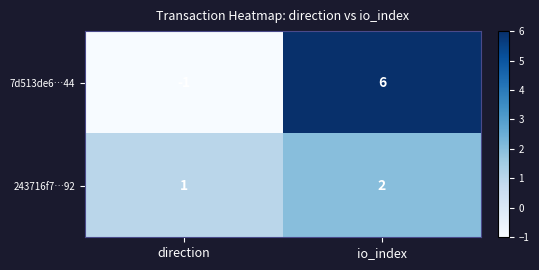

Reading left to right, extract all data points from this chart.

7d513de6…44: -1	6
243716f7…92: 1	2